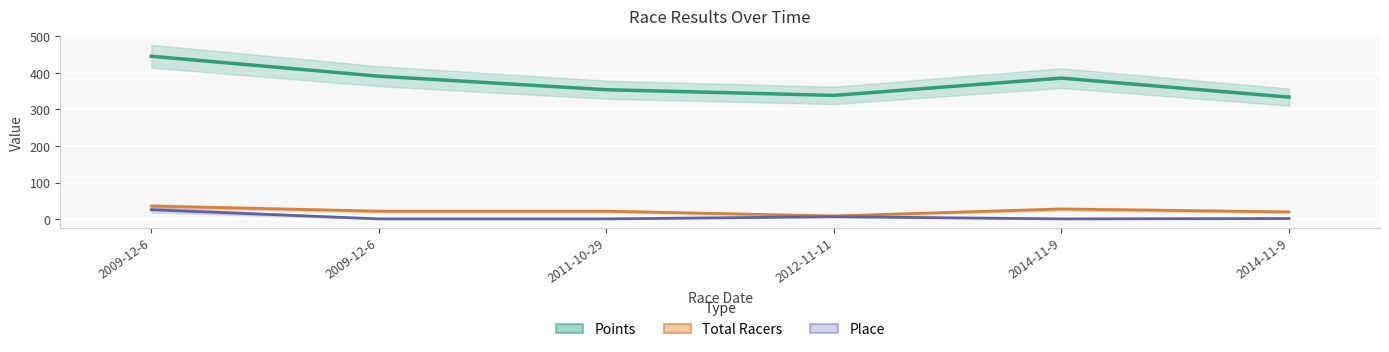

True or false: Total Racers and Place cross at least once.

False